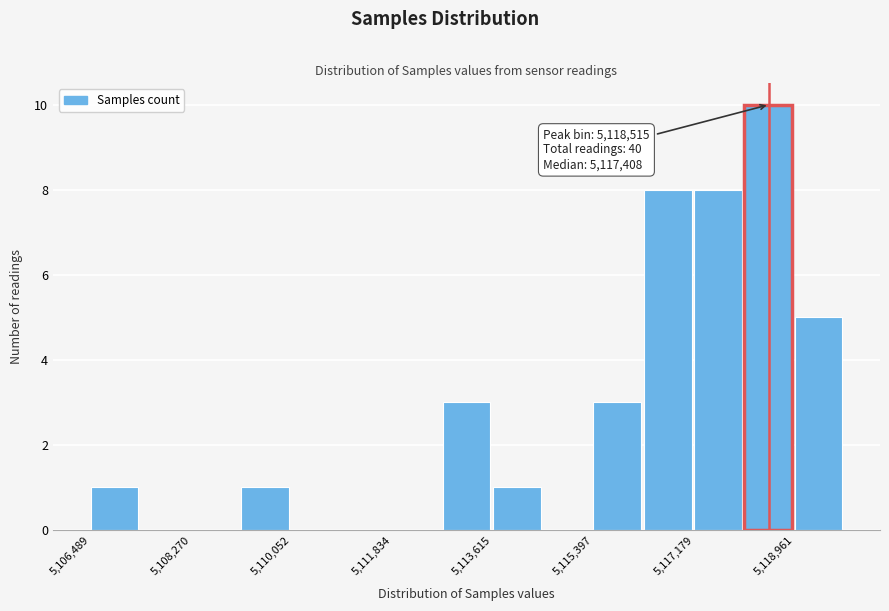

Which range on the x-axis has the tallest bar?

5118000 to 5119000